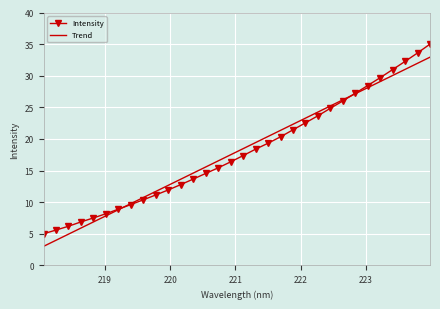

Which series has the largest range (max minus min)?

Intensity